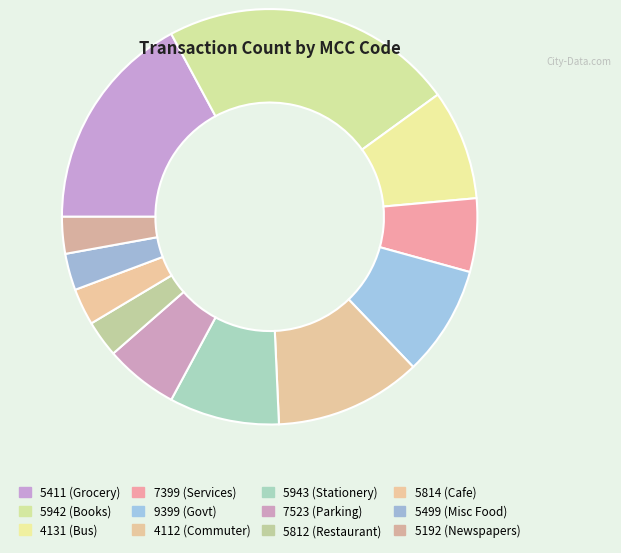

Count the number of slices in the pie.

12